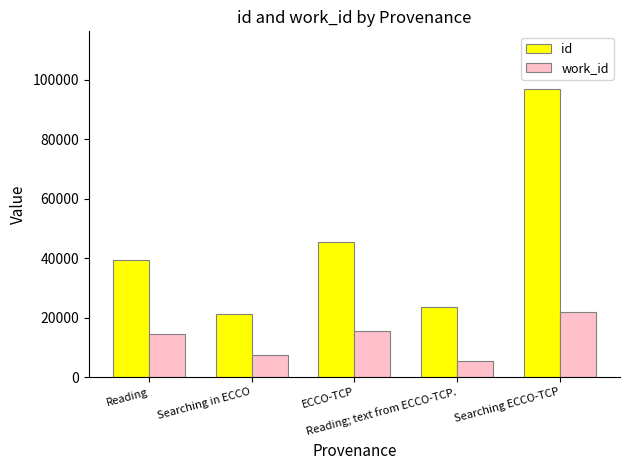

Is the value of id at Reading greater than the value of work_id at Reading; text from ECCO-TCP.?

Yes